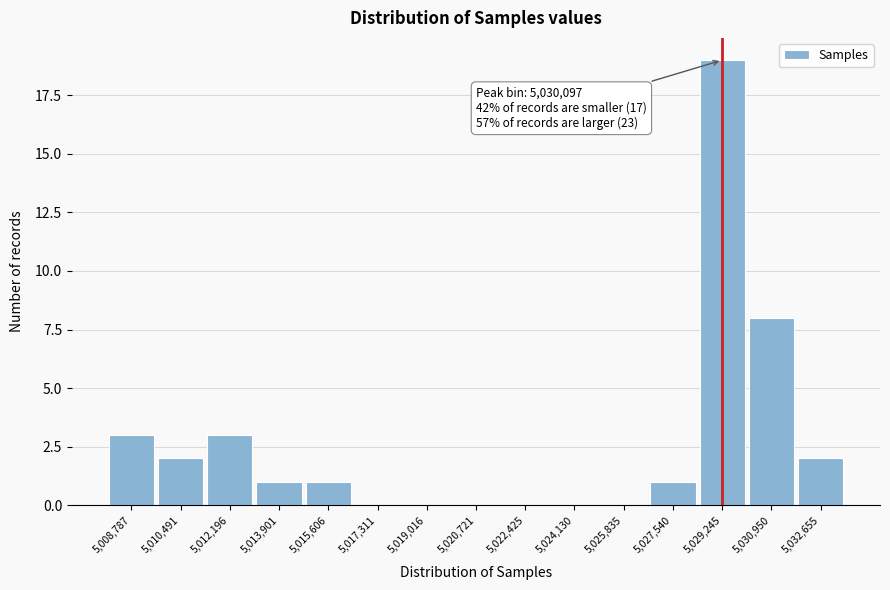

Reading left to right, extract all data points from this chart.

5,008,787=3	5,010,491=2	5,012,196=3	5,013,901=1	5,015,606=1	5,017,311=0	5,019,016=0	5,020,721=0	5,022,425=0	5,024,130=0	5,025,835=0	5,027,540=1	5,029,245=19	5,030,950=8	5,032,655=2